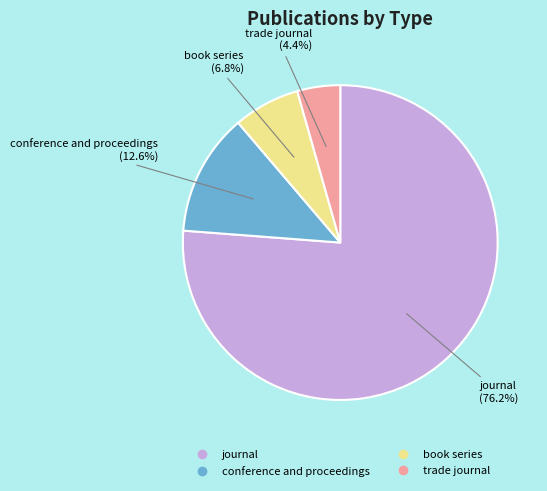

What is the largest slice in the pie chart?

journal